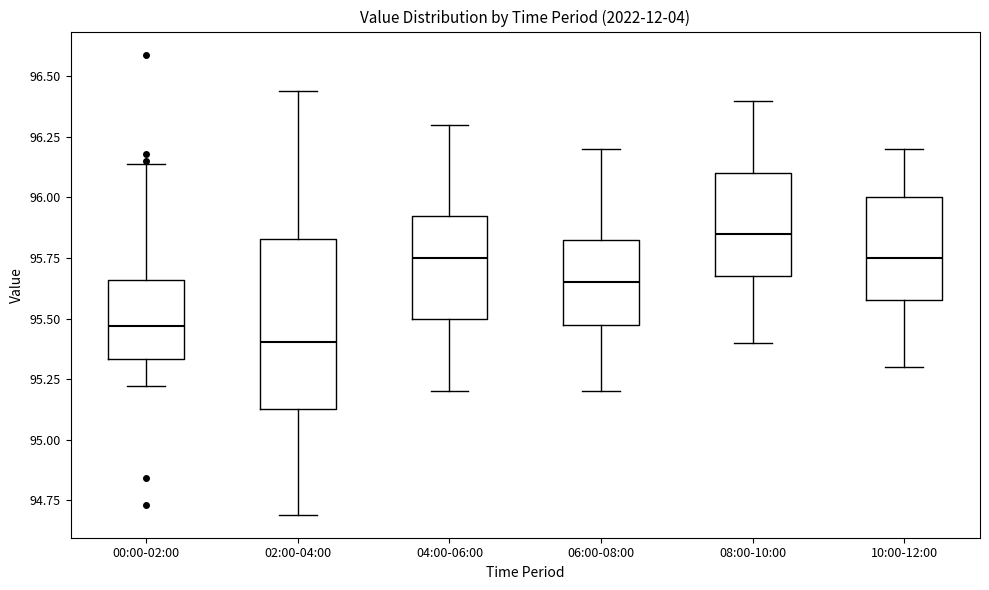

Which box's median line is the lowest?

02:00-04:00